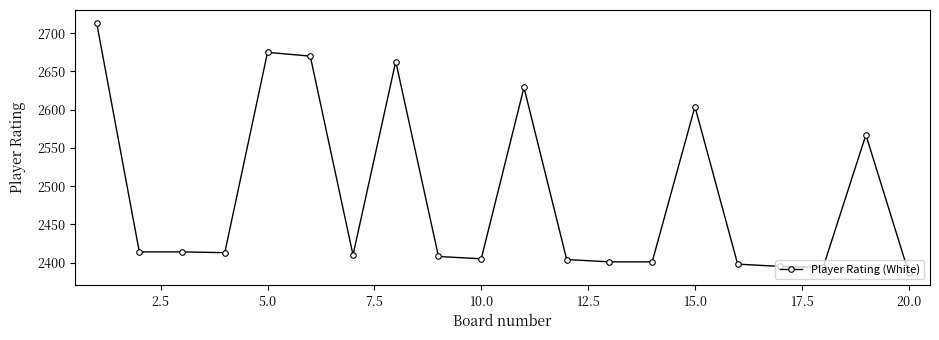

What is the difference between the second highest and minimum values?

288